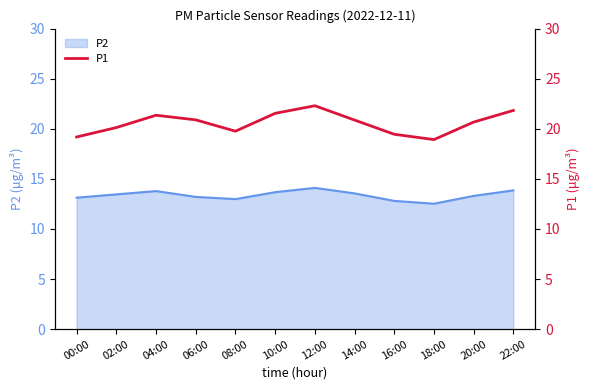

Is it true that the value at 04:00 is 30.5?

False